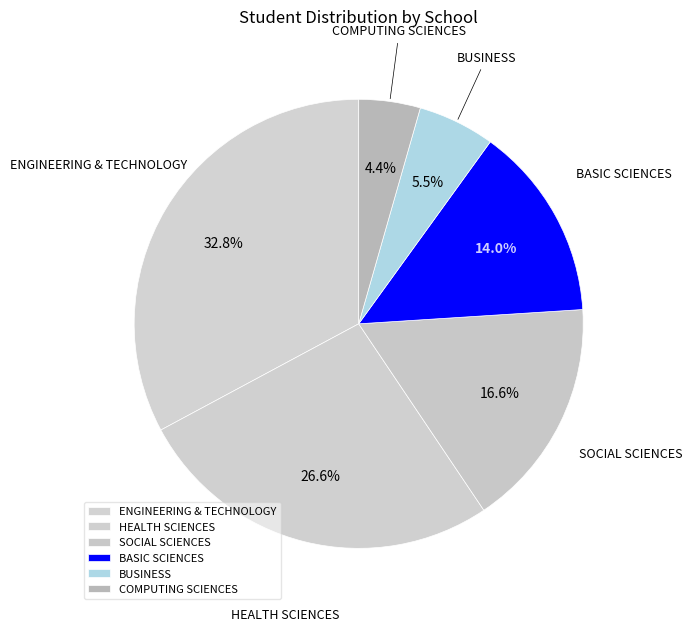

The SOCIAL SCIENCES slice represents 31% of the pie. True or false?

False